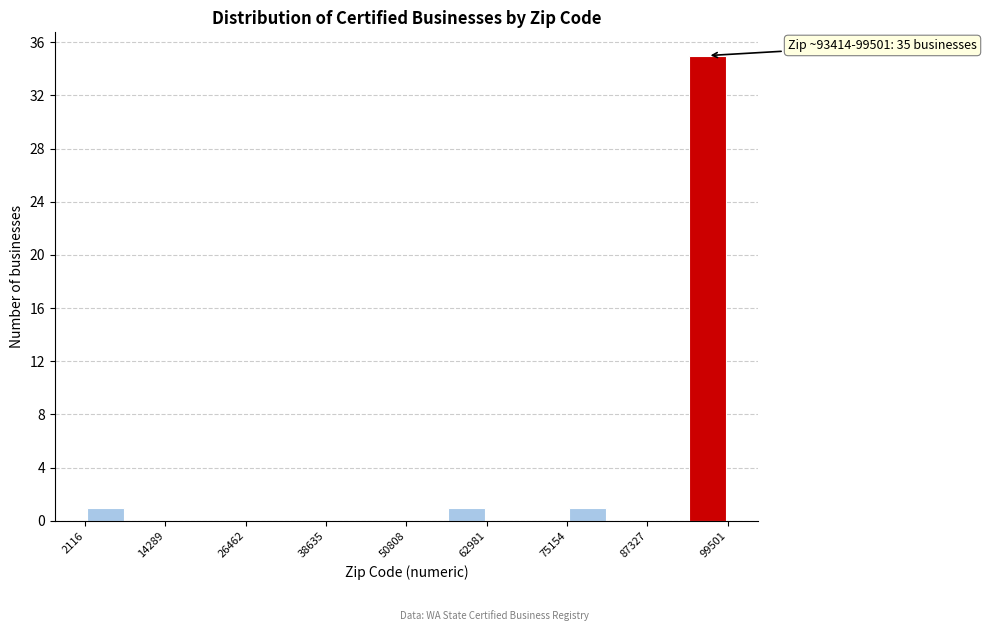

Around what value on the x-axis is the tallest bar? Give the approximate position of its centre, as read against the axis.

96000